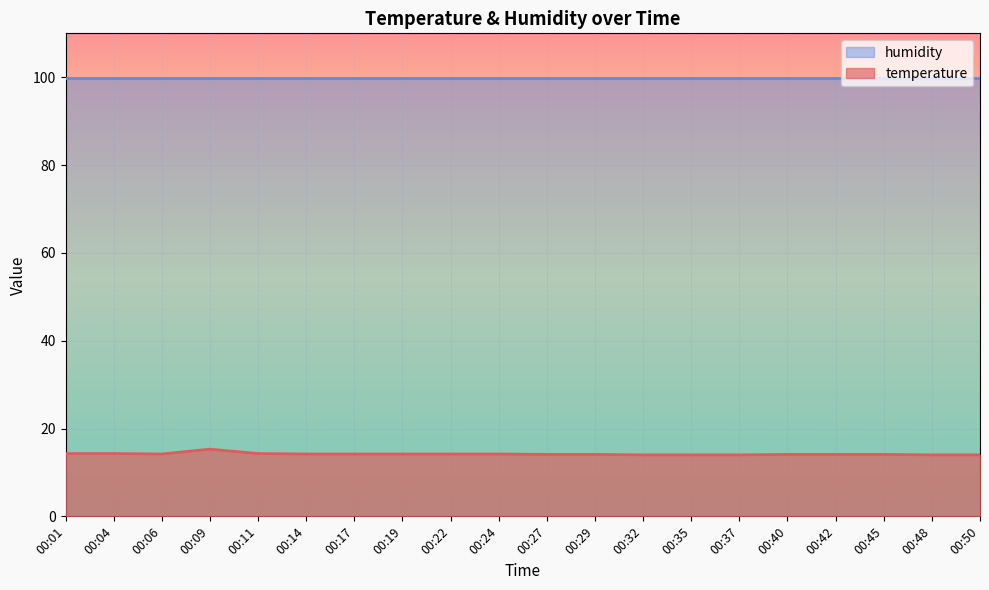

What is the smallest value displayed?

14.0